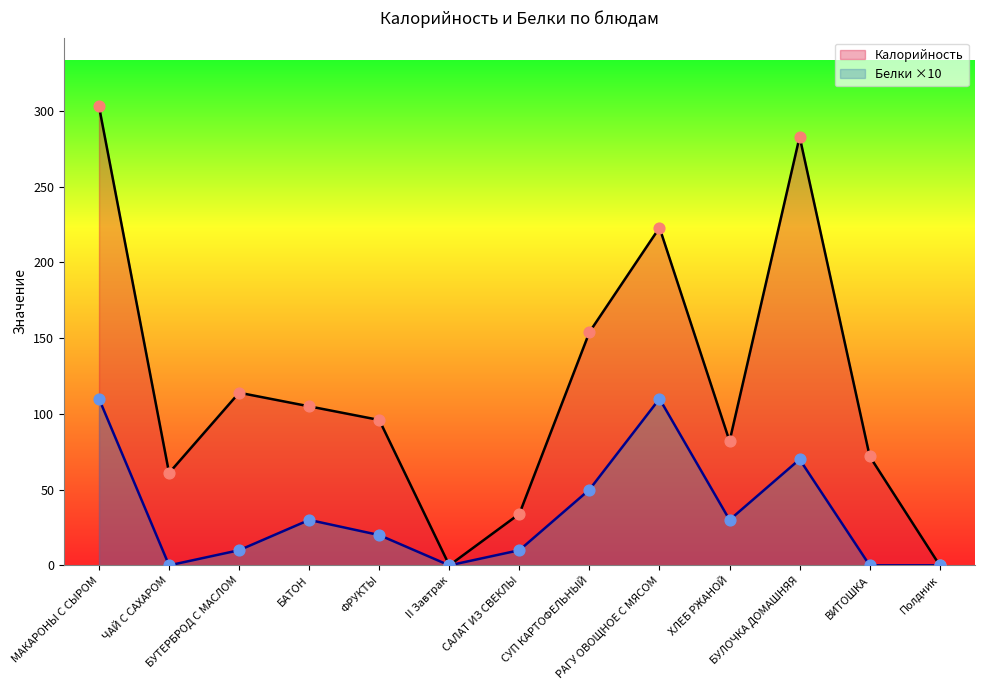

At which category is the sum across all series the highest?

МАКАРОНЫ С СЫРОМ